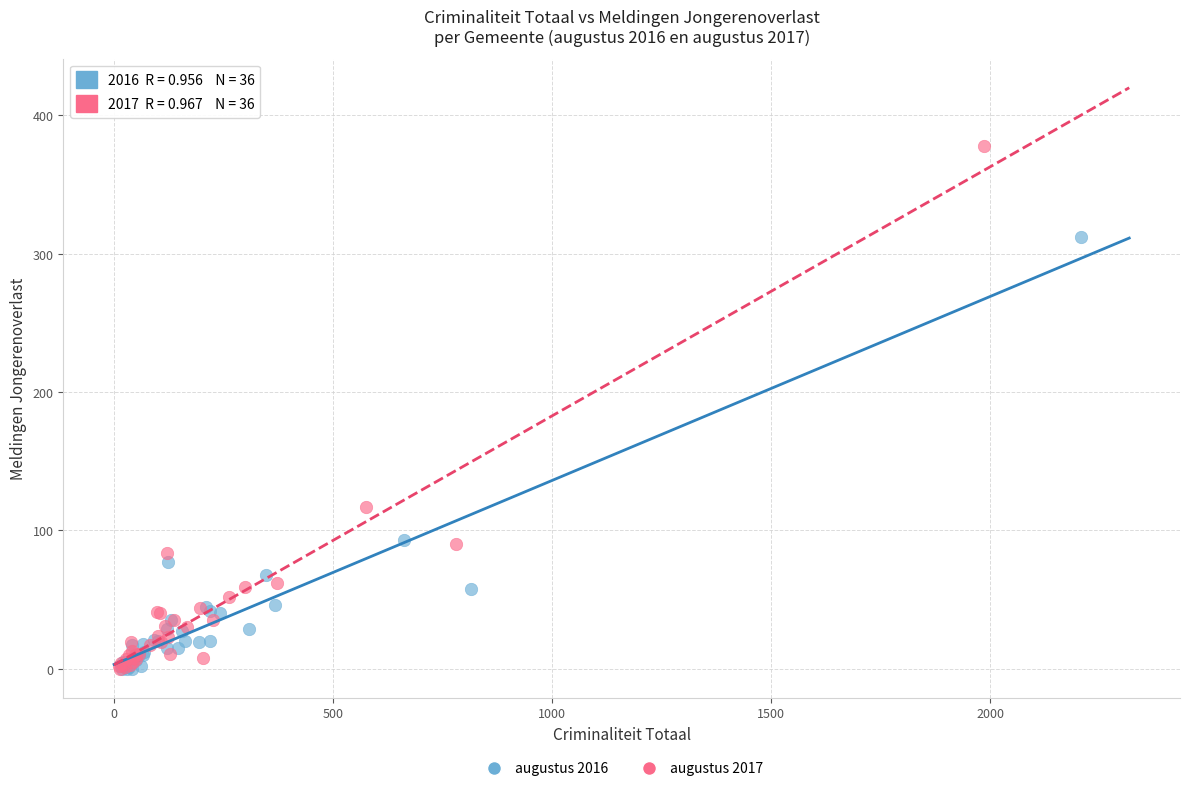

Which series contains the highest Y value?

augustus 2017